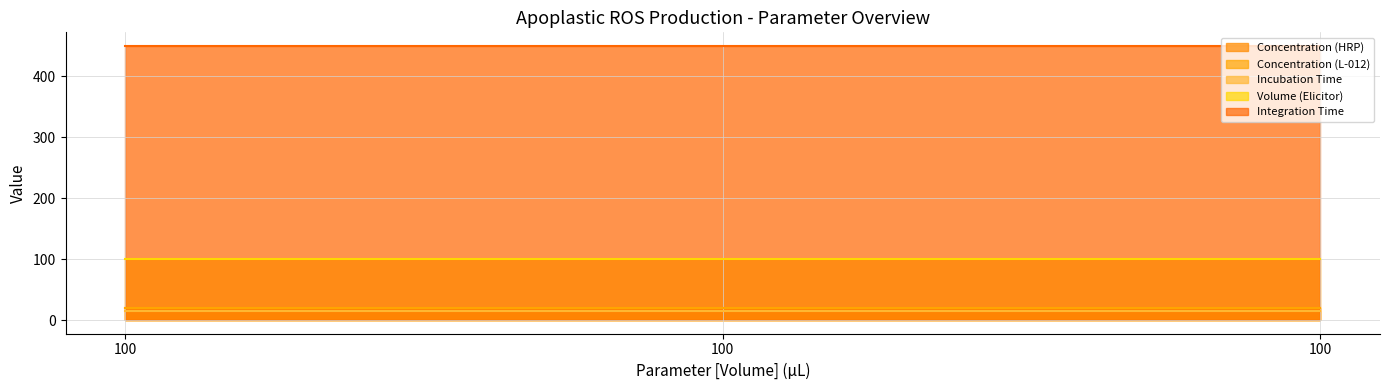

Reading right to left, what are all the values shown in this chart?

Concentration (HRP): 100=20	100=20	100=20
Concentration (L-012): 100=20	100=20	100=20
Incubation Time: 100=15	100=15	100=15
Volume (Elicitor): 100=100	100=100	100=100
Integration Time: 100=450	100=450	100=450